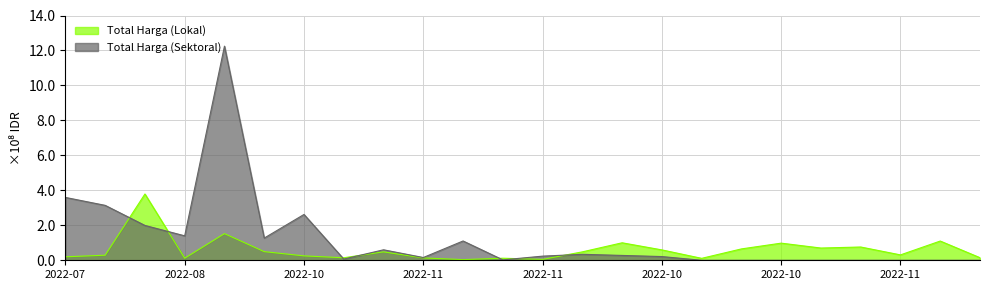

Which has a higher value, 2022-11-10 or 2022-10-01?

2022-10-01